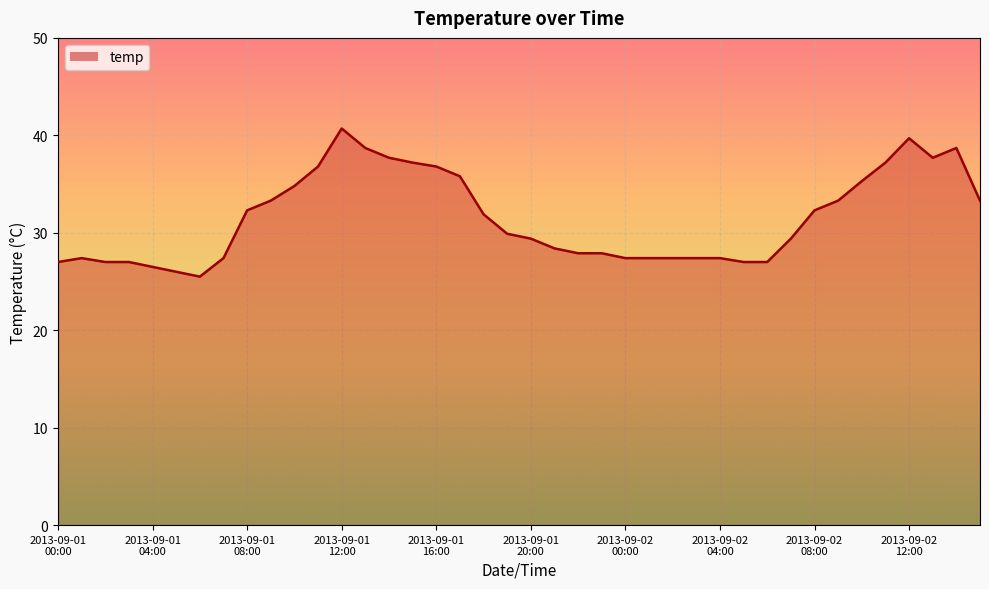

How many lines are shown in the chart?

1